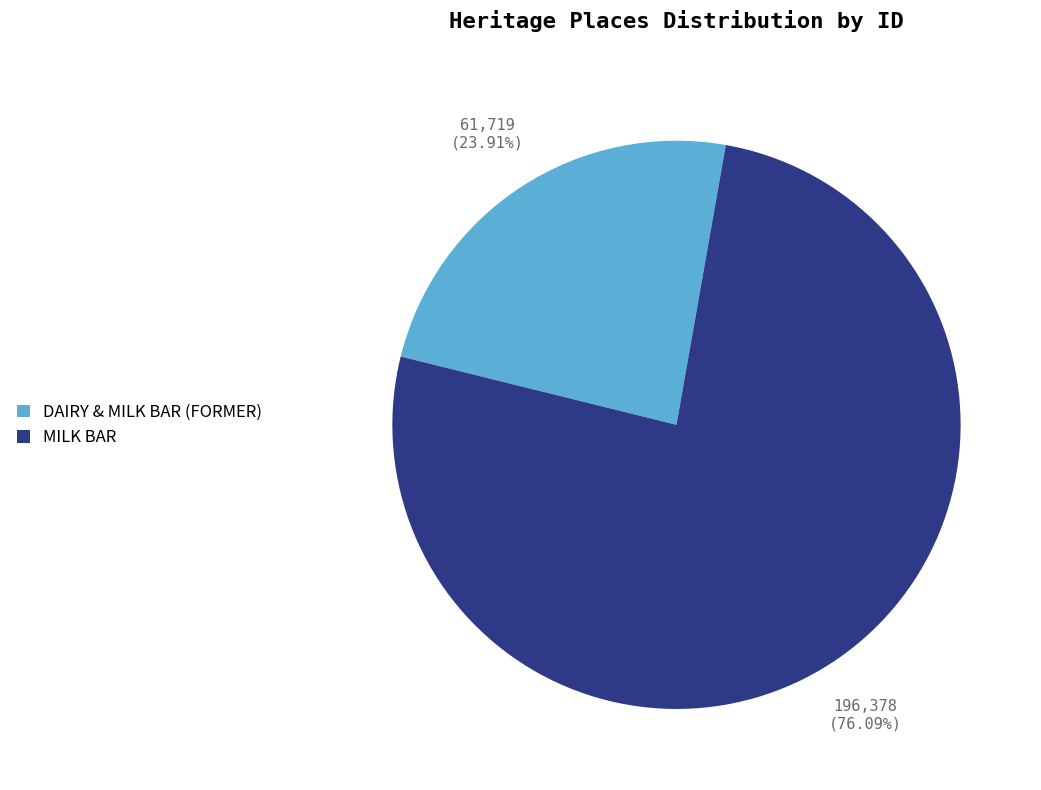

The DAIRY & MILK BAR (FORMER) slice represents 13% of the pie. True or false?

False